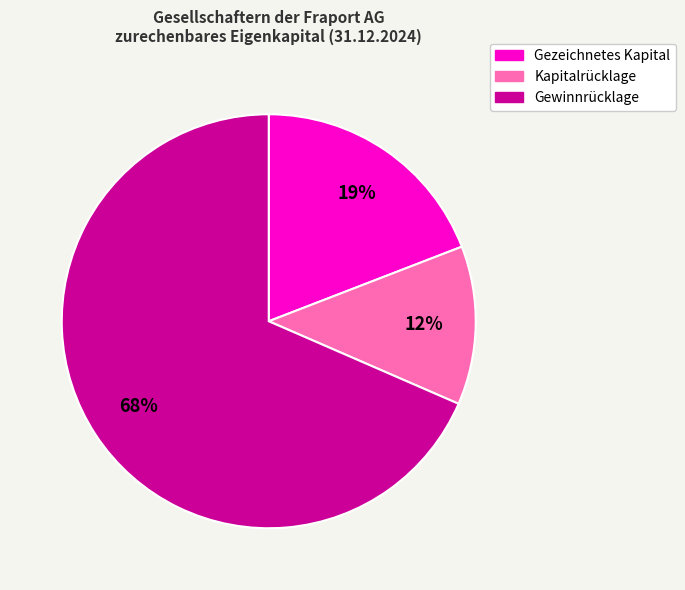

Do Gewinnrücklage and Kapitalrücklage together represent more than half of the pie?

Yes